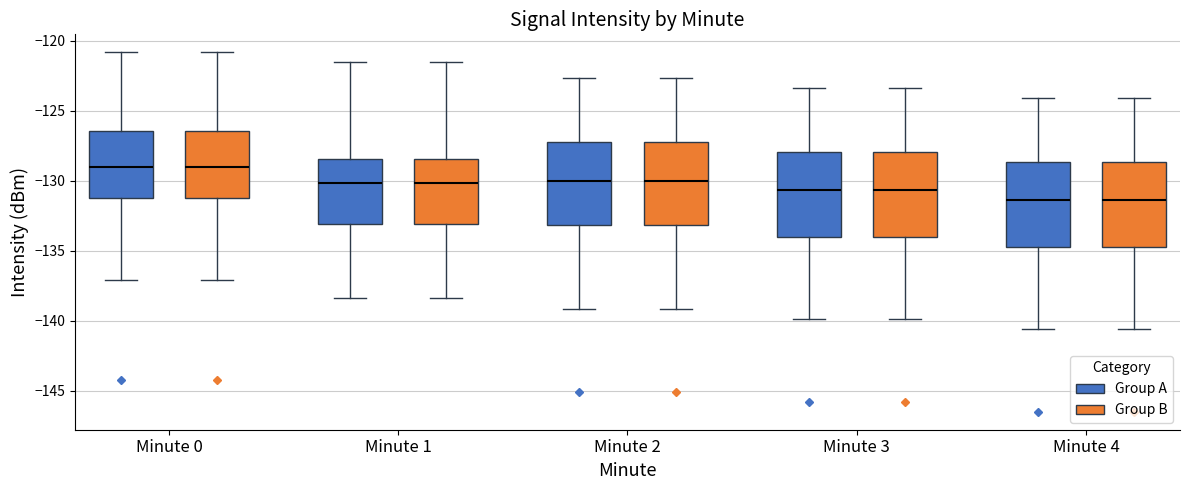

Reading left to right, transcribe this box plot: for each box, give where its median line is, the range the box spans, and where its two whiskers end, as read against the y-axis. The values are not printed on the chart, so give them approximately, as read against the axis.

Minute 0 (Group A): median -129.0, box -131.0 to -126.5, whiskers -137.0 to -121.0
Minute 0 (Group B): median -129.0, box -131.0 to -126.5, whiskers -137.0 to -121.0
Minute 1 (Group A): median -130.0, box -133.0 to -128.5, whiskers -138.5 to -121.5
Minute 1 (Group B): median -130.0, box -133.0 to -128.5, whiskers -138.5 to -121.5
Minute 2 (Group A): median -130.0, box -133.0 to -127.0, whiskers -139.0 to -122.5
Minute 2 (Group B): median -130.0, box -133.0 to -127.0, whiskers -139.0 to -122.5
Minute 3 (Group A): median -130.5, box -134.0 to -128.0, whiskers -140.0 to -123.5
Minute 3 (Group B): median -130.5, box -134.0 to -128.0, whiskers -140.0 to -123.5
Minute 4 (Group A): median -131.5, box -134.5 to -128.5, whiskers -140.5 to -124.0
Minute 4 (Group B): median -131.5, box -134.5 to -128.5, whiskers -140.5 to -124.0